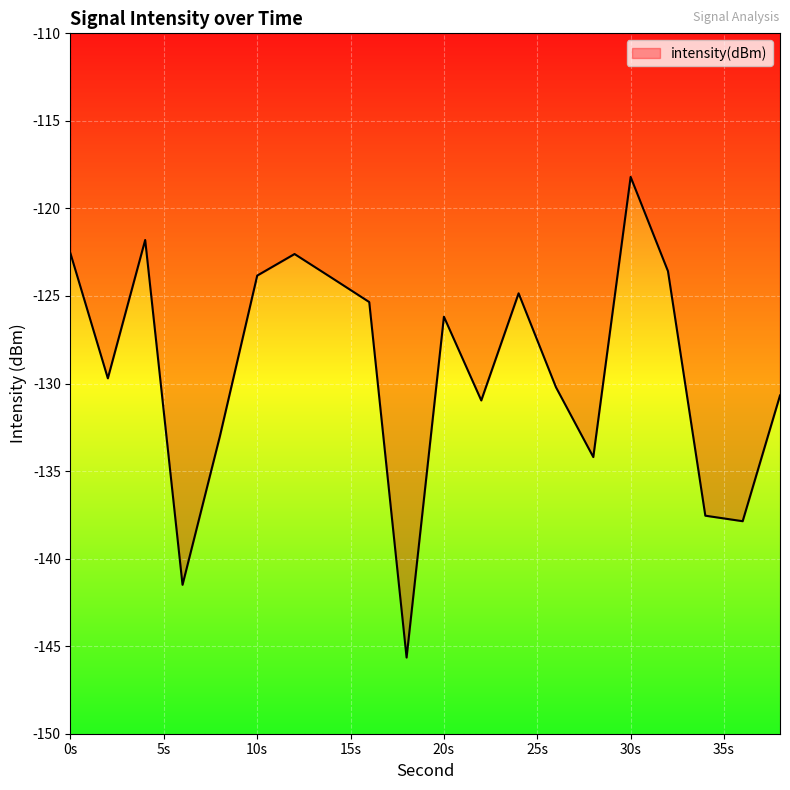

How many lines are shown in the chart?

1